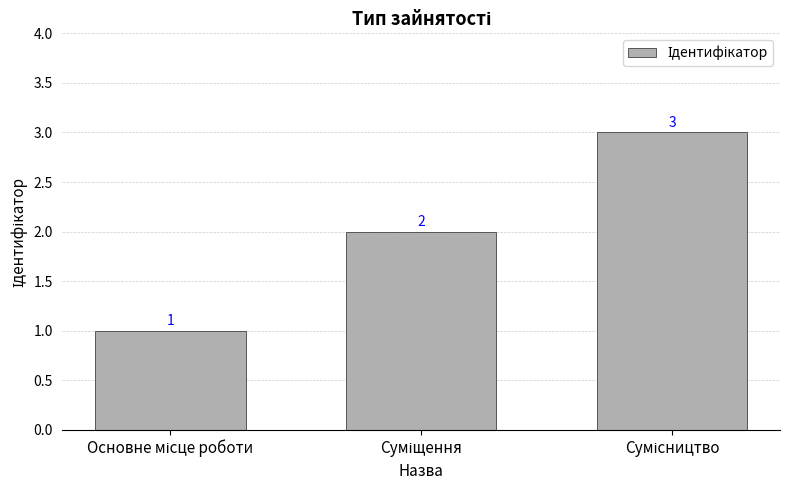

What is the value of the 1st bar from the left?

1